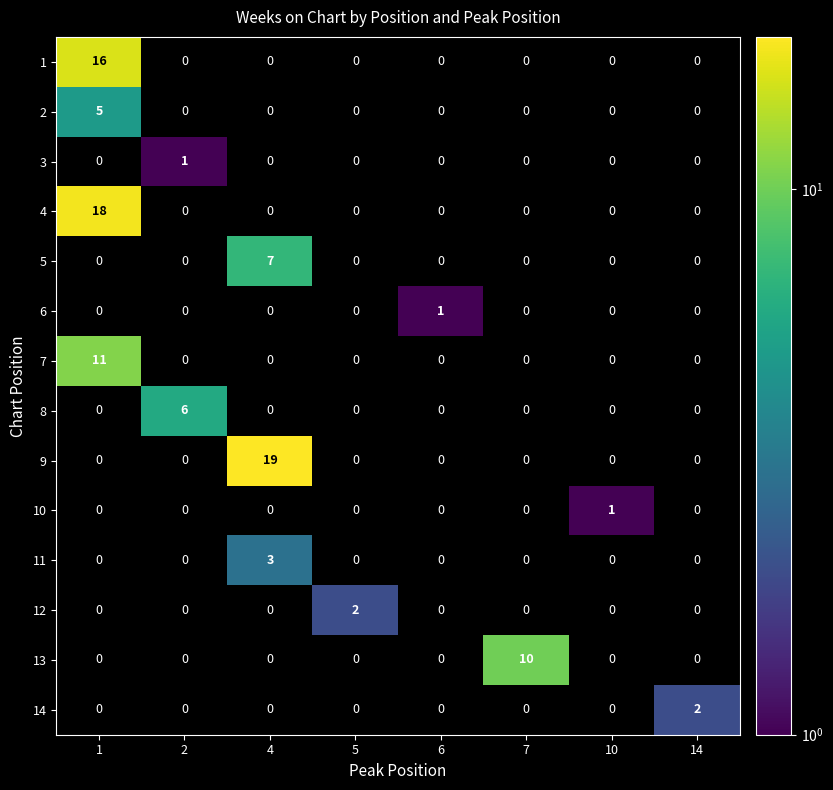

Which series has the widest spread of values?

9